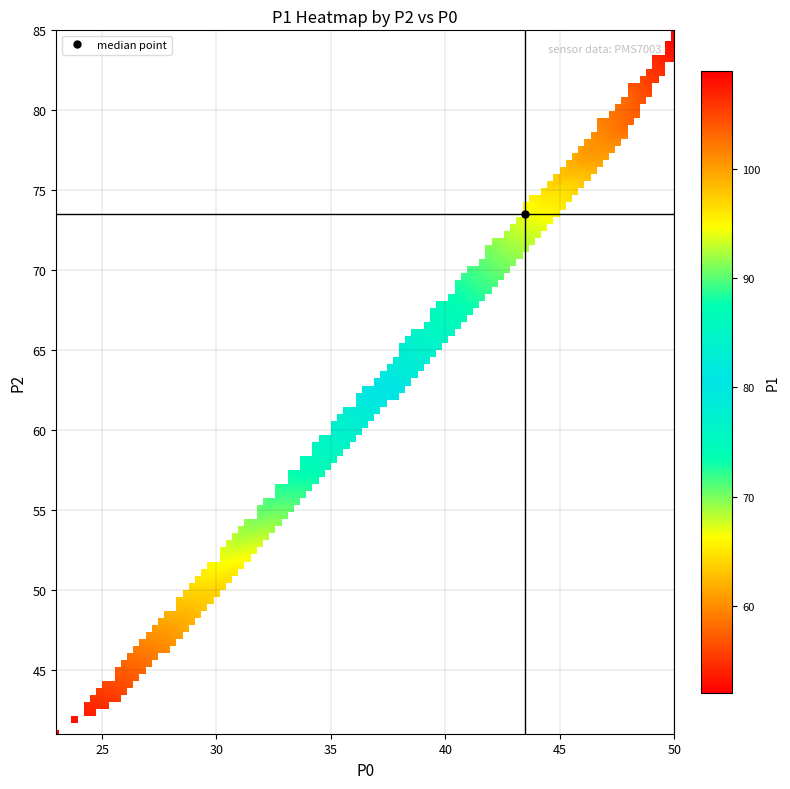

What is the sum of all col_P0 values?

1589